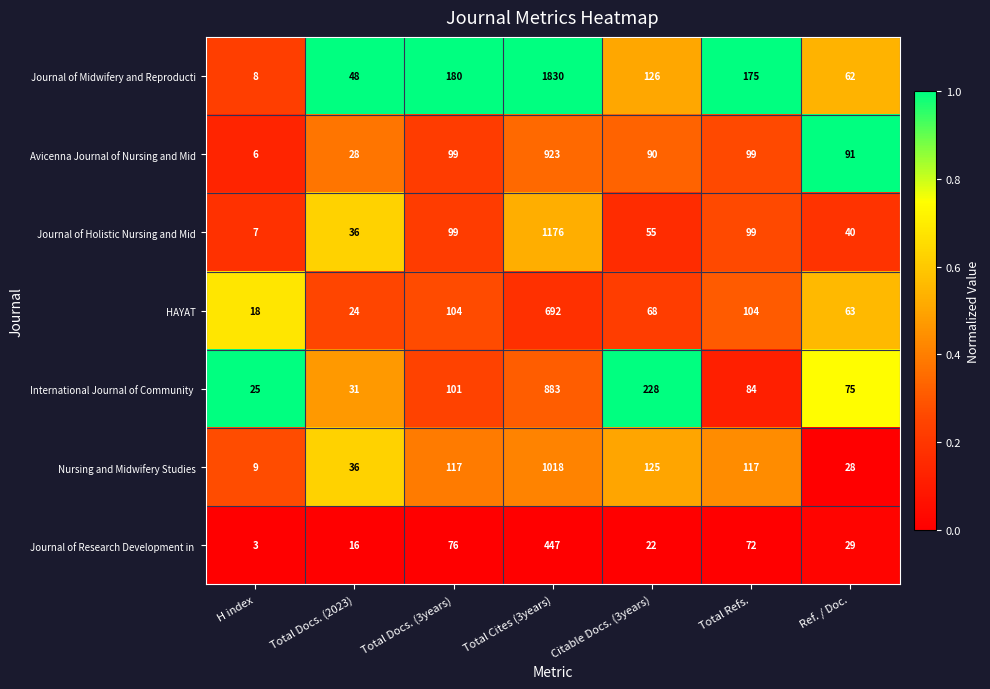

The value of Journal of Midwifery and Reproducti at Citable Docs. (3years) is 171. True or false?

False